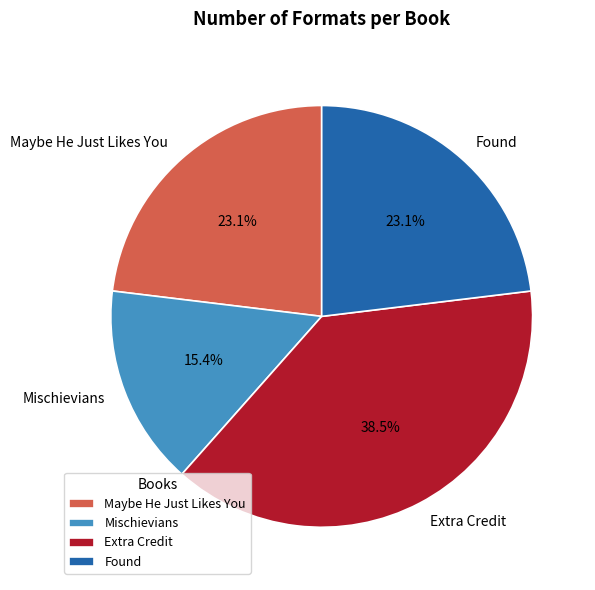

Does Mischievians account for over 50% of the chart?

No